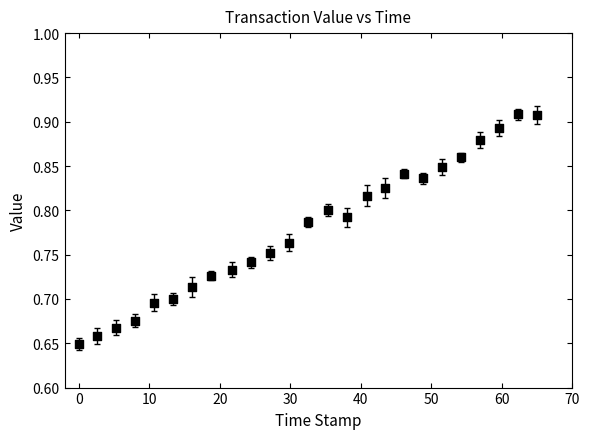

What is the range of Y values (max minus min)?

0.3